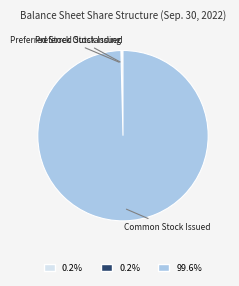

Does Common Stock Issued represent more than half of the total?

Yes